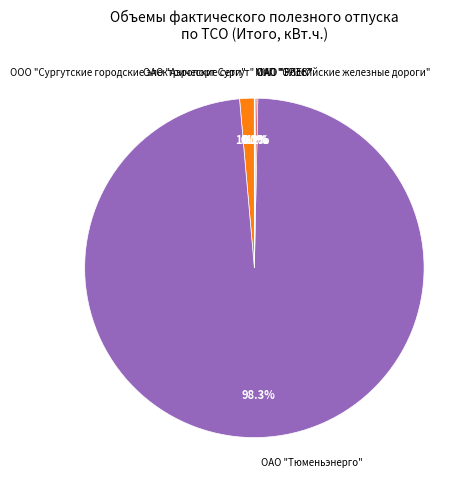

Does ОАО "Тюменьэнерго" account for over 50% of the chart?

Yes